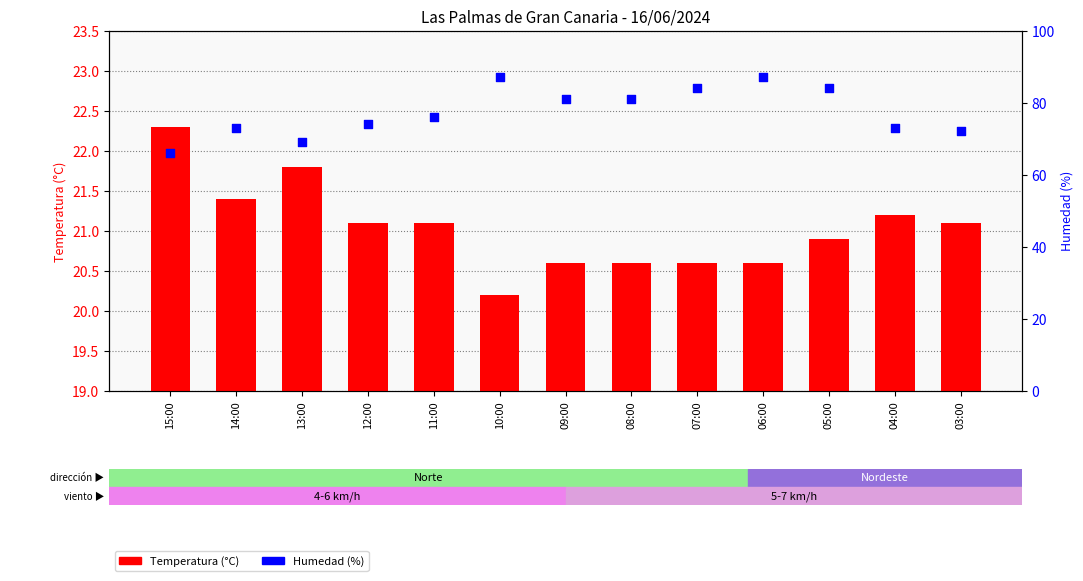

Which series reaches the minimum Y coordinate?

Temperatura (°C)